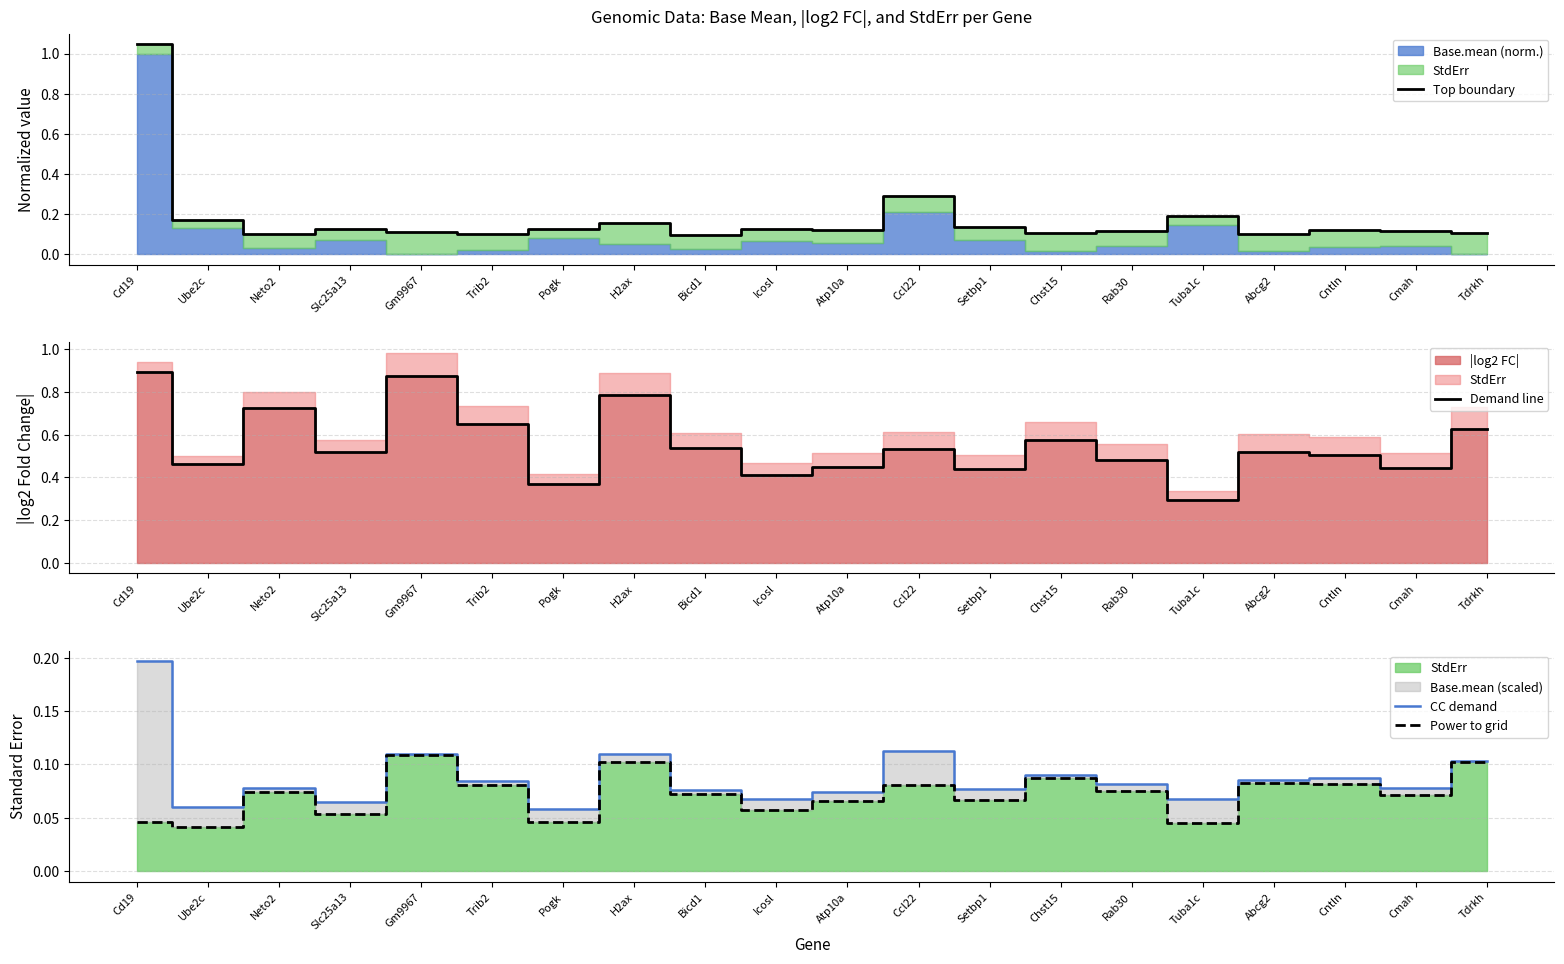

How many Demand line values are between 0 and 1?

20